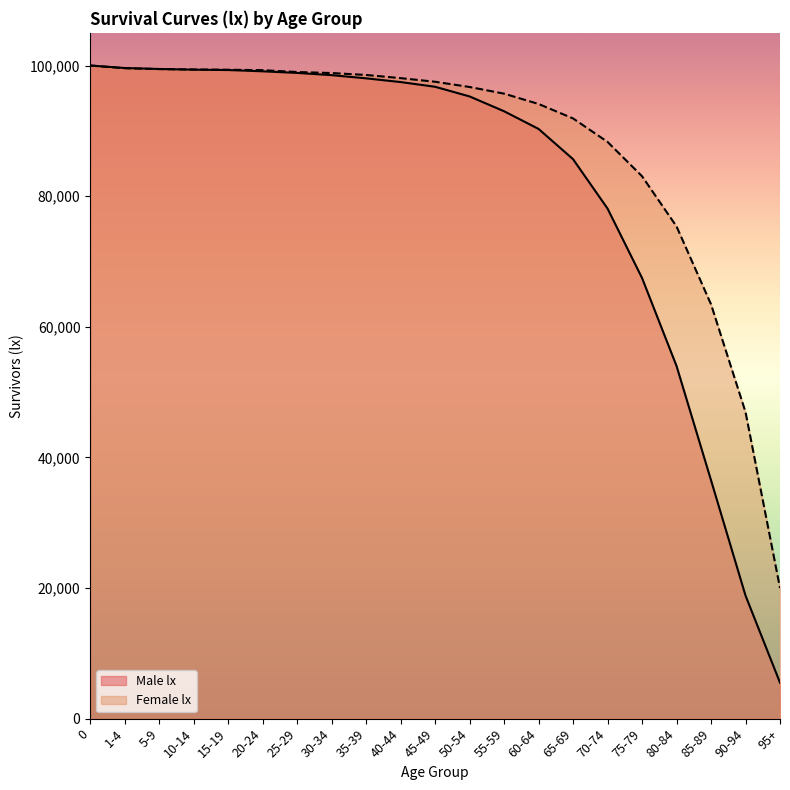

Where is Female lx nearest to the value 60000?

85-89